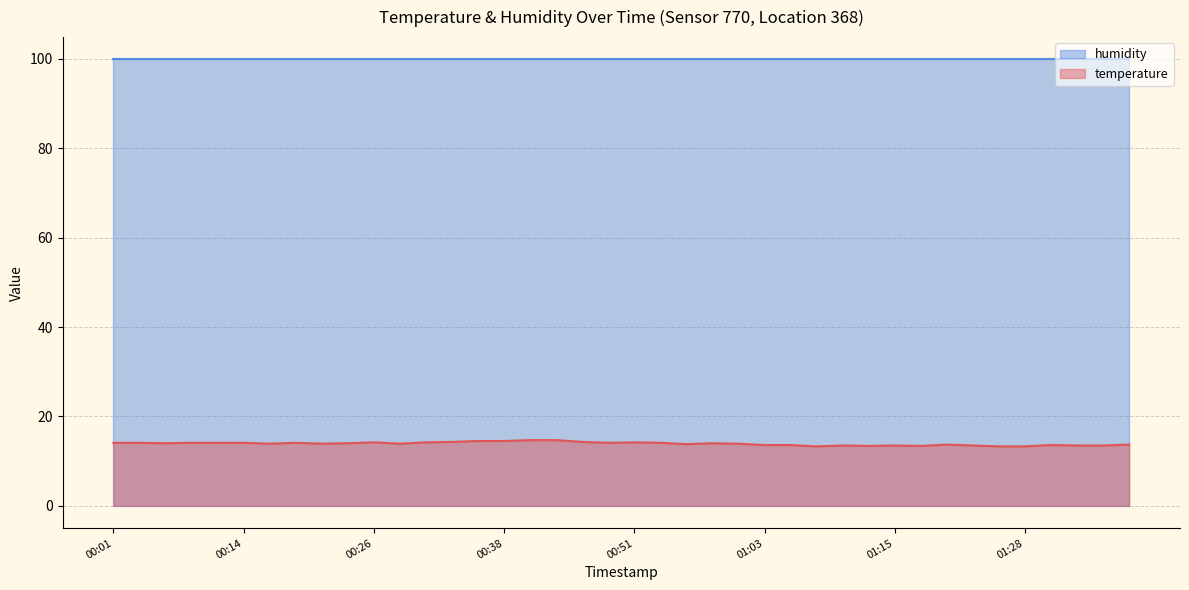

List the labels in order of value, smallest first.

01:08, 01:25, 01:28, 01:13, 01:18, 01:10, 01:15, 01:23, 01:33, 01:35, 01:03, 01:05, 01:30, 01:21, 01:38, 00:56, 00:16, 00:21, 00:28, 01:01, 00:06, 00:23, 00:58, 00:01, 00:04, 00:09, 00:11, 00:14, 00:19, 00:48, 00:53, 00:26, 00:31, 00:51, 00:33, 00:46, 00:36, 00:38, 00:41, 00:43